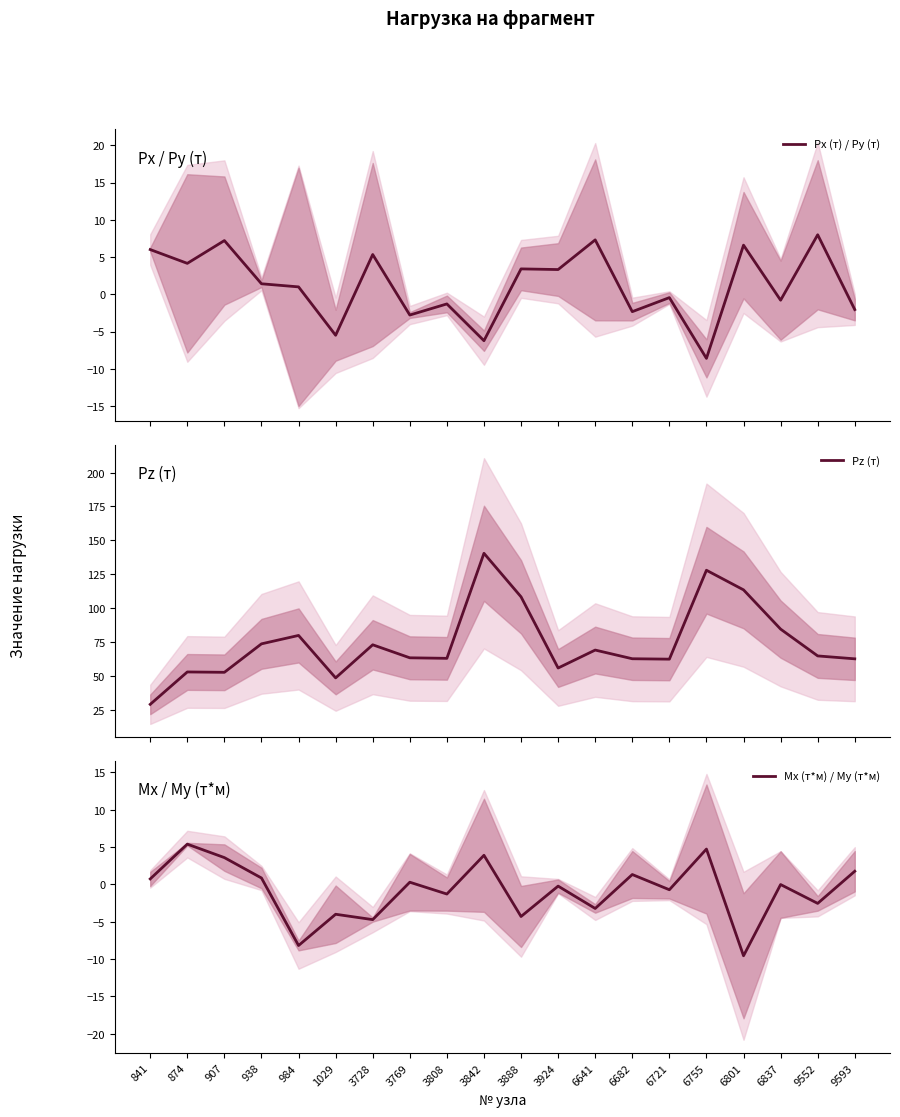

Reading right to left, what are all the values shown in this chart?

Px (т) / Py (т): 9593=-2.1	9552=8.0	6837=-0.8	6801=6.6	6755=-8.6	6721=-0.5	6682=-2.3	6641=7.3	3924=3.3	3888=3.4	3842=-6.2	3808=-1.3	3769=-2.8	3728=5.3	1029=-5.5	984=1.0	938=1.4	907=7.2	874=4.1	841=6.0
Pz (т): 9593=62.6	9552=64.7	6837=84.5	6801=113.4	6755=127.9	6721=62.3	6682=62.6	6641=69.0	3924=55.8	3888=108.3	3842=140.4	3808=62.9	3769=63.3	3728=72.9	1029=48.5	984=79.8	938=73.6	907=52.6	874=52.9	841=29.0
Mx (т*м) / My (т*м): 9593=1.7	9552=-2.6	6837=-0.0	6801=-9.6	6755=4.7	6721=-0.7	6682=1.3	6641=-3.2	3924=-0.2	3888=-4.3	3842=3.9	3808=-1.3	3769=0.3	3728=-4.7	1029=-4.0	984=-8.2	938=0.8	907=3.6	874=5.4	841=0.7